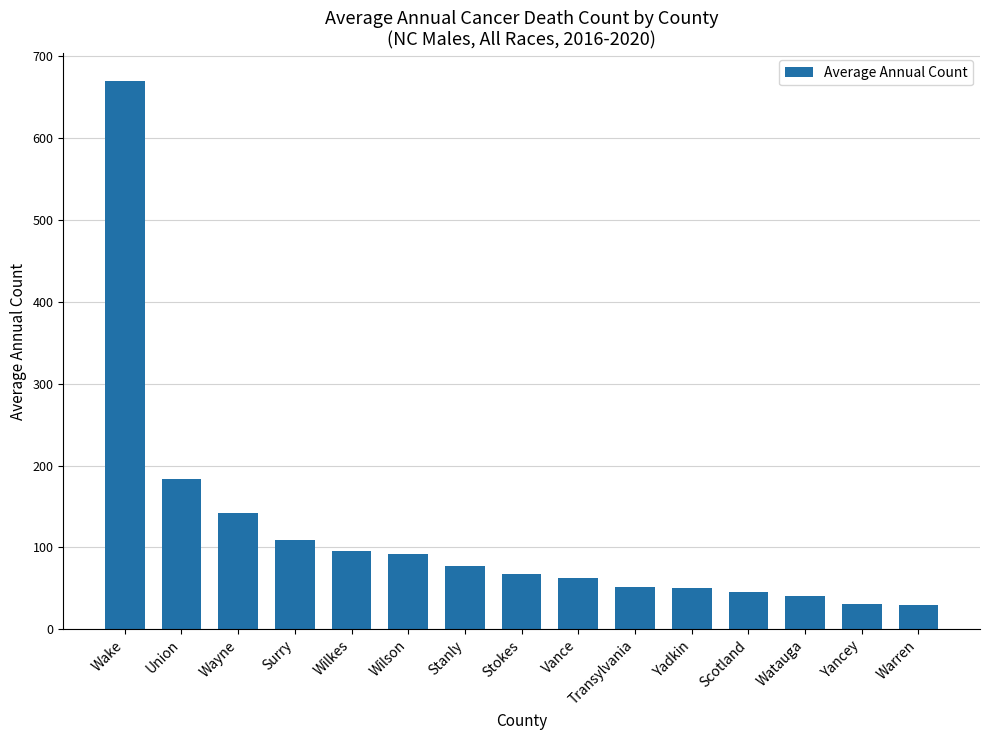

What is the label of the 12th bar from the right?

Surry